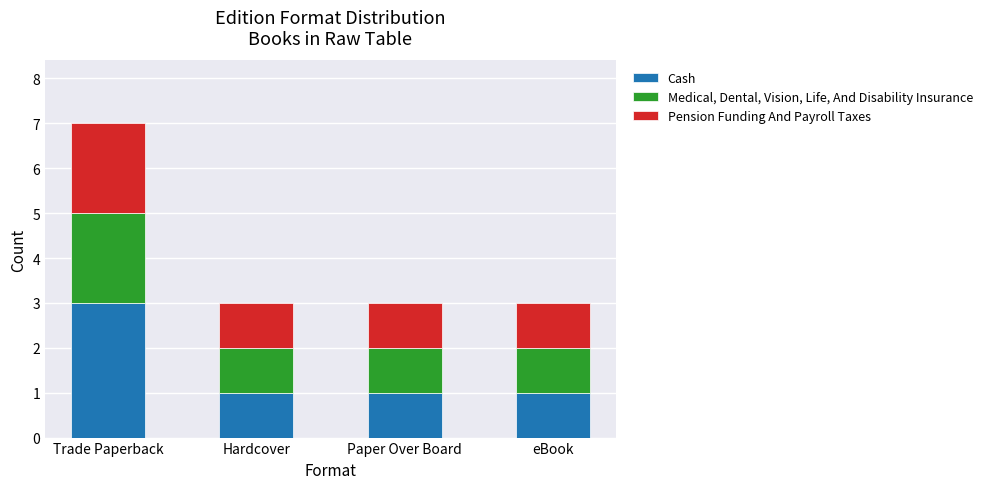

How many series are shown in this chart?

3